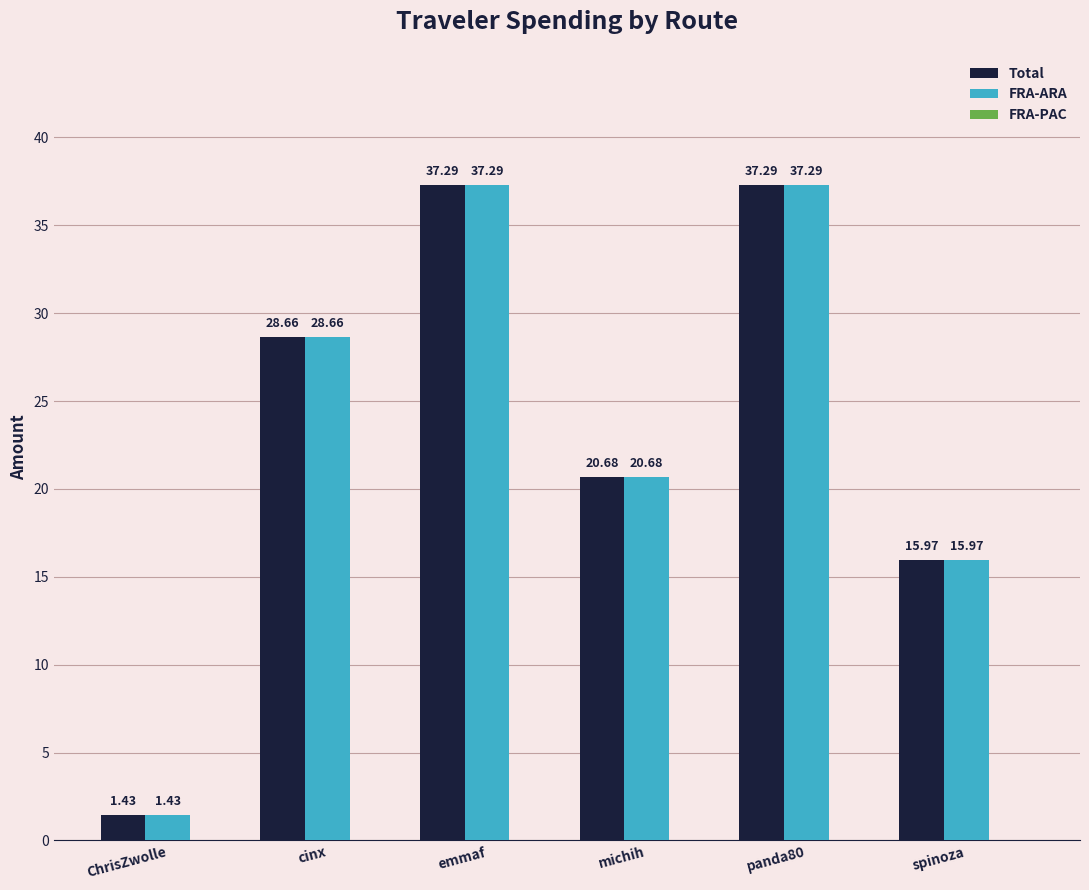

Does the chart contain any negative values?

No